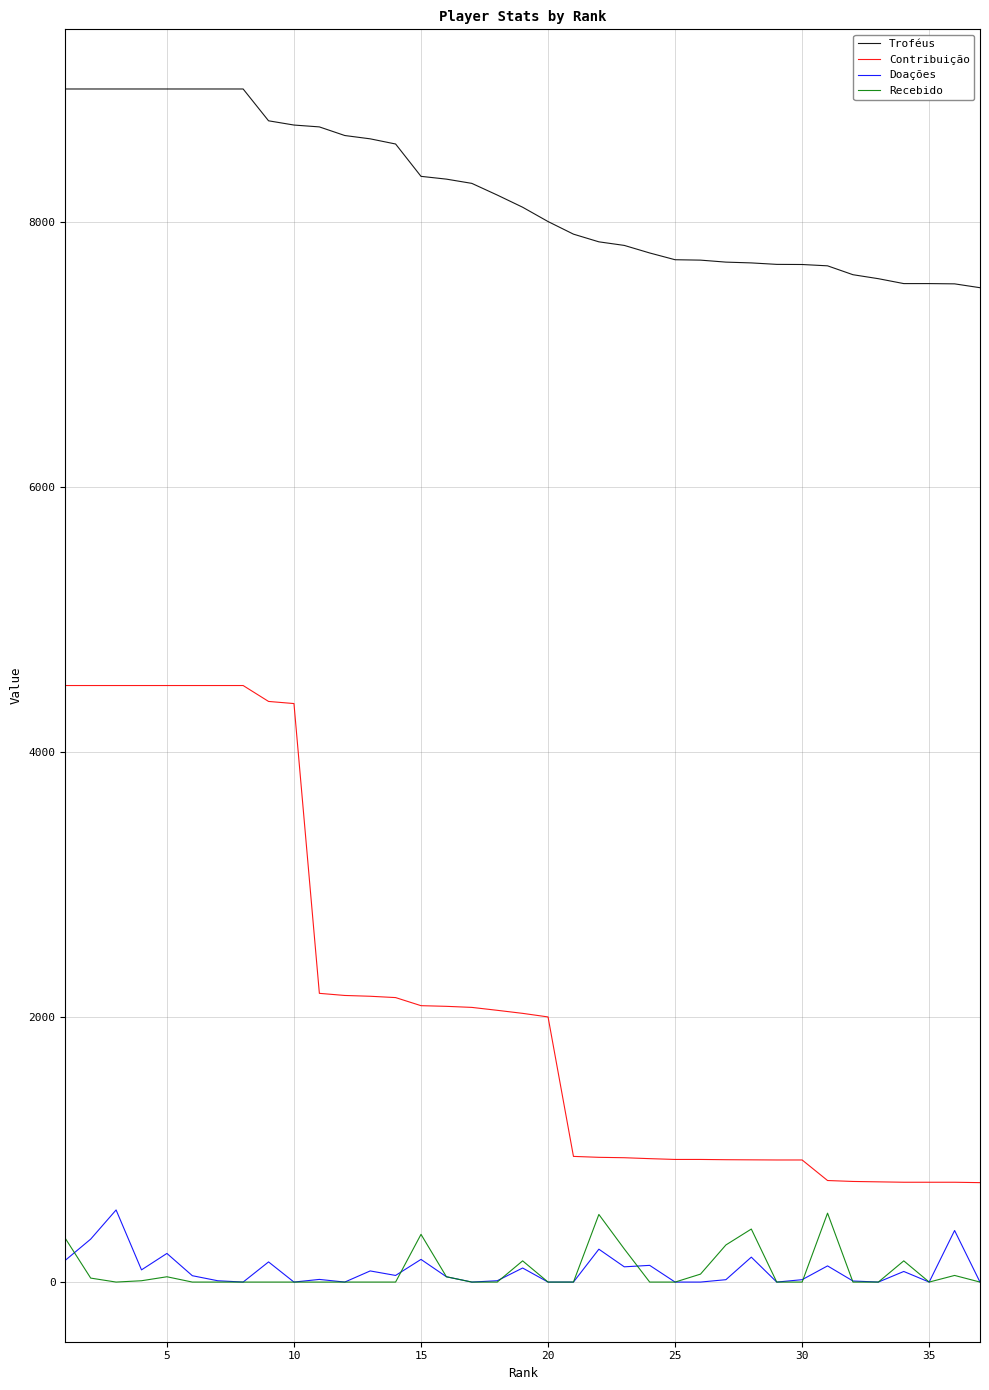

What is the average value of the Recebido series?

86